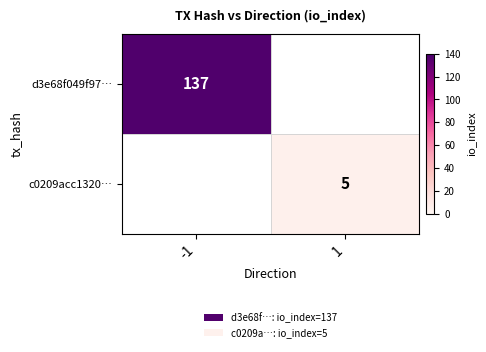

Which category has the lowest value across all series?

1